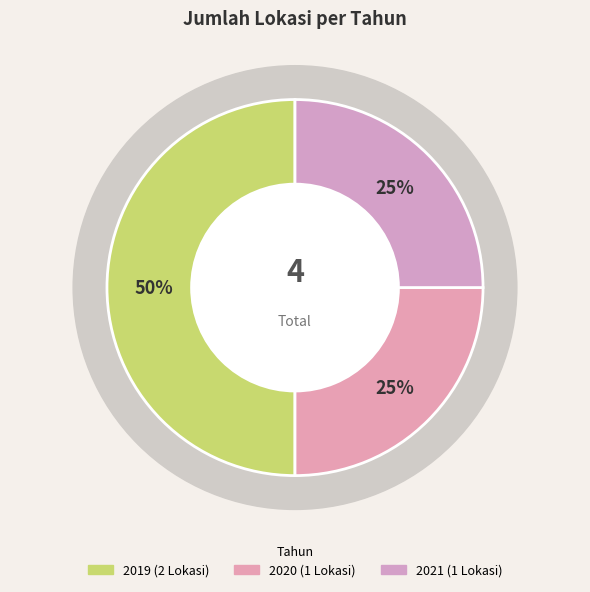

Does any single category account for the majority?

No